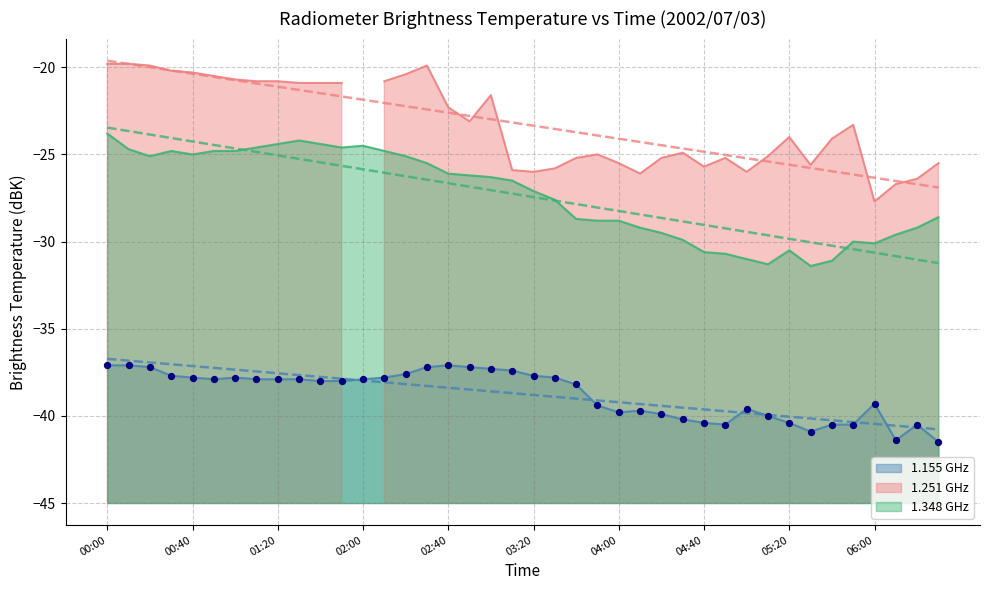

At how many categories does at least one series exceed -38?

40